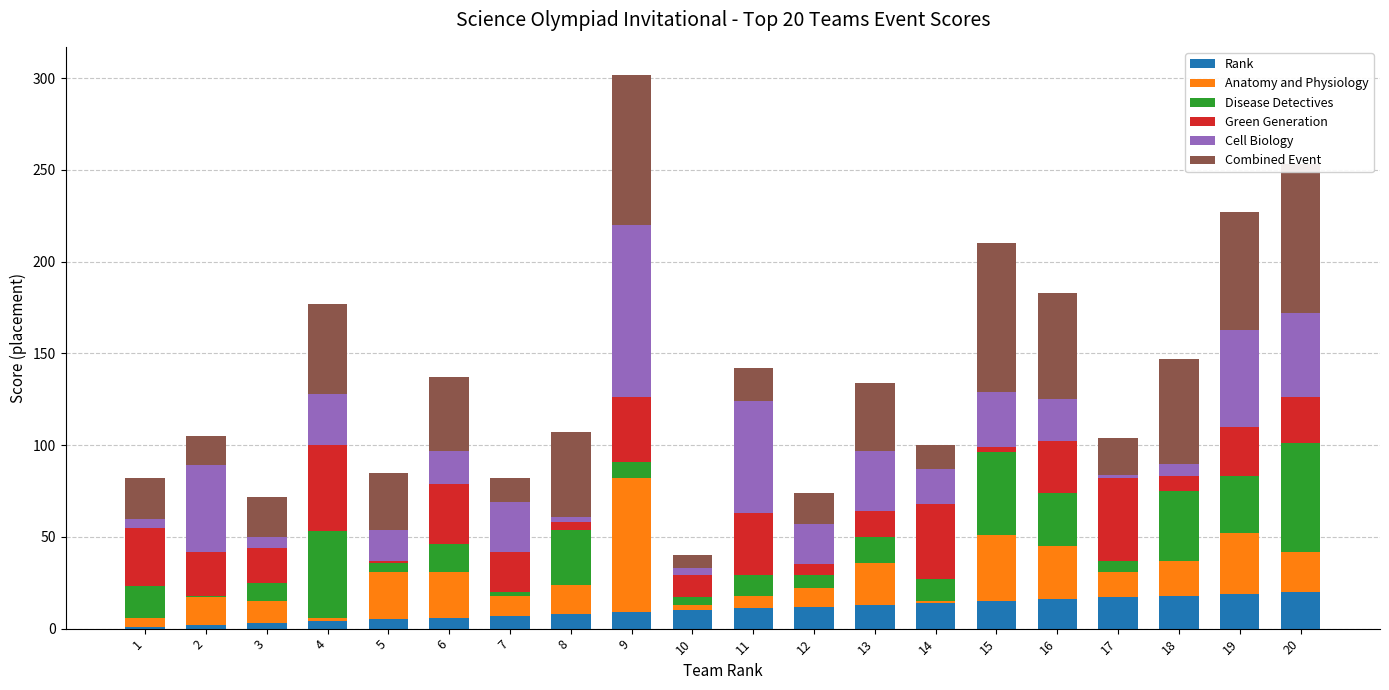

At which category is the sum across all series the highest?

9